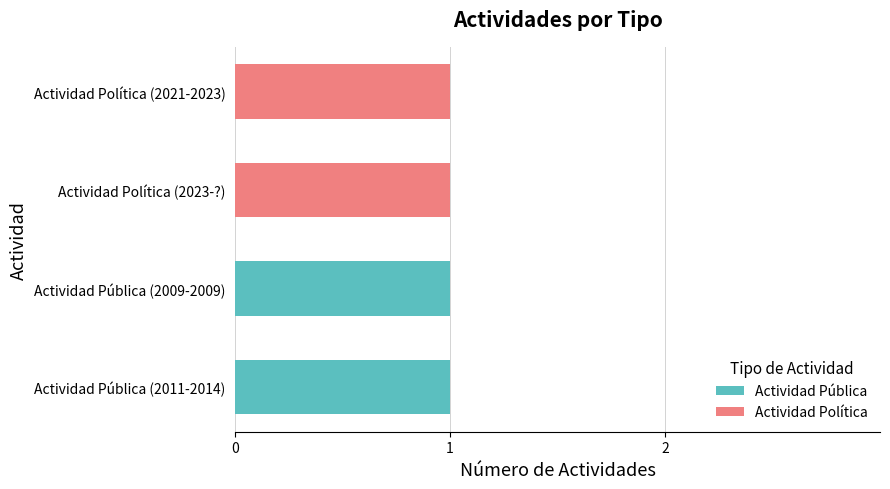

How many data points does each series have?

4